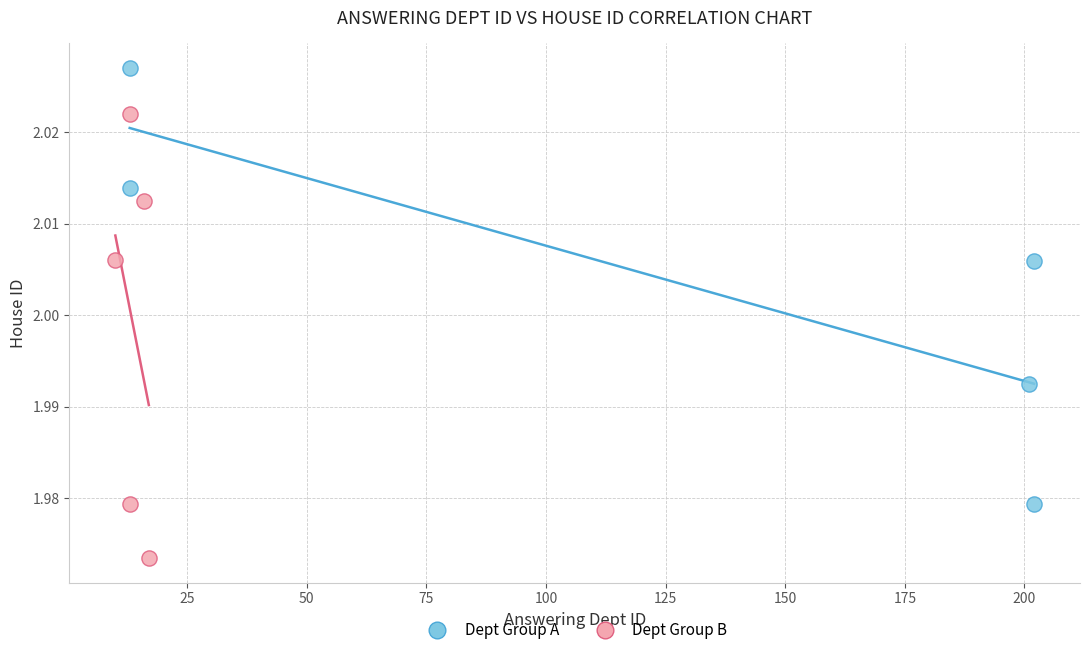

Which series contains the lowest Y value?

Dept Group B